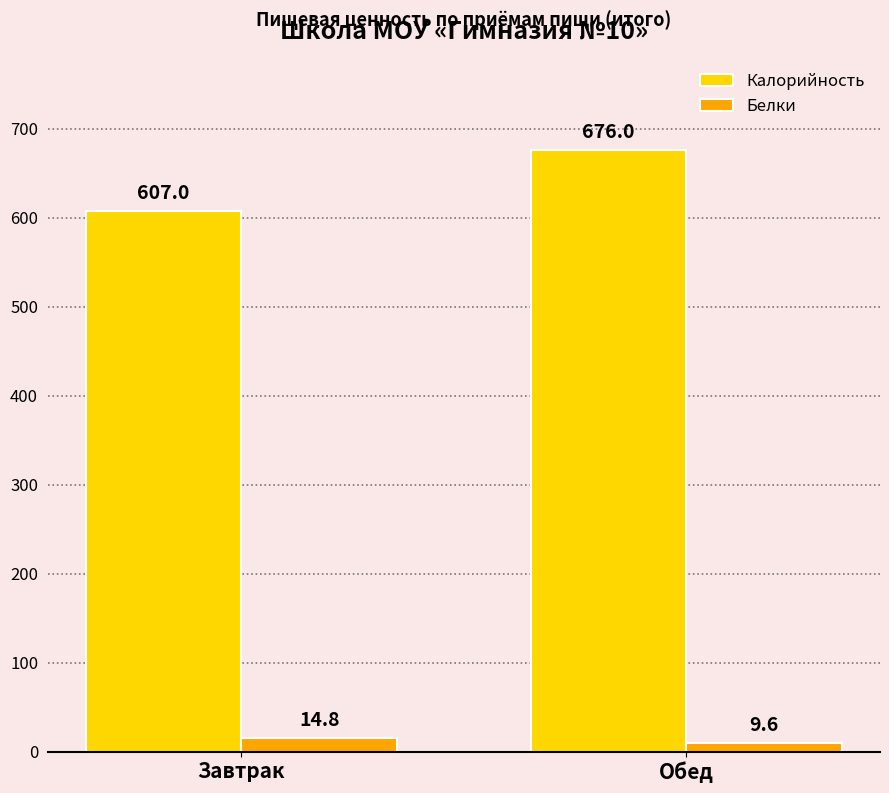

At which label does Калорийность first exceed 676?

Обед